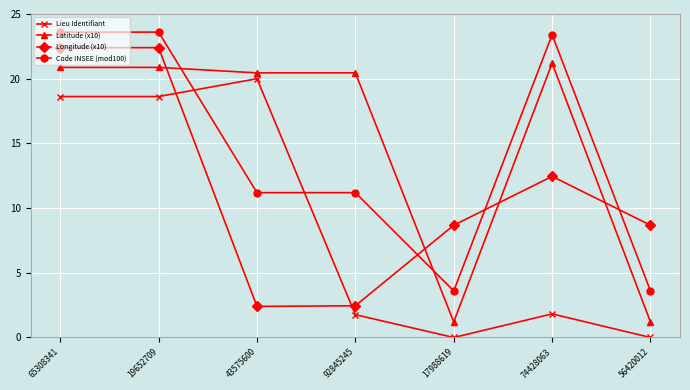

The value of Longitude (x10) at 56420012 is 8.7. True or false?

True